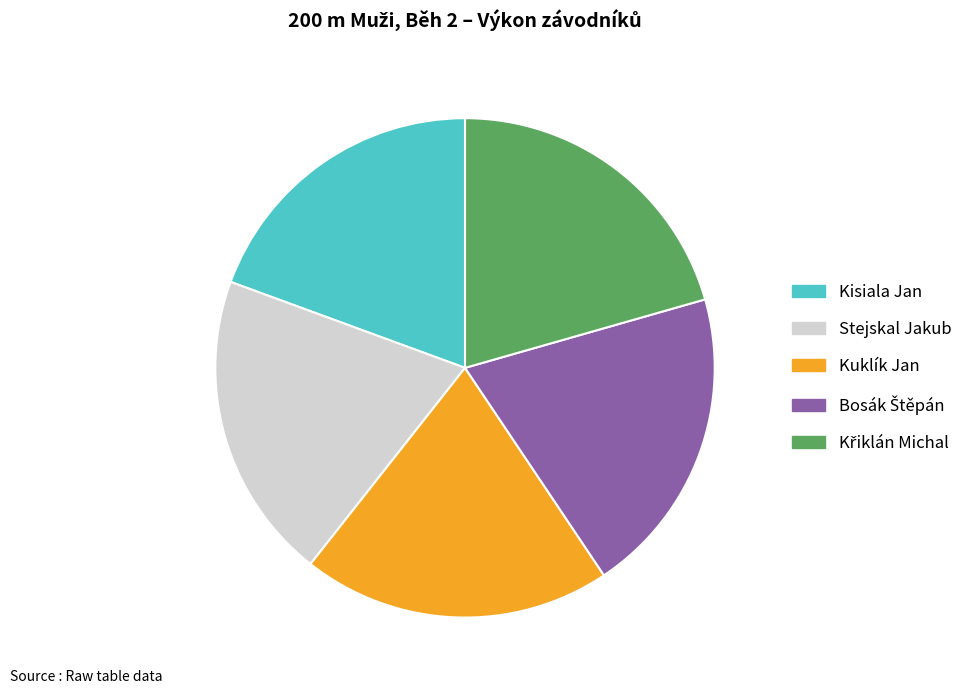

True or false: Kuklík Jan accounts for 20% of the total.

True